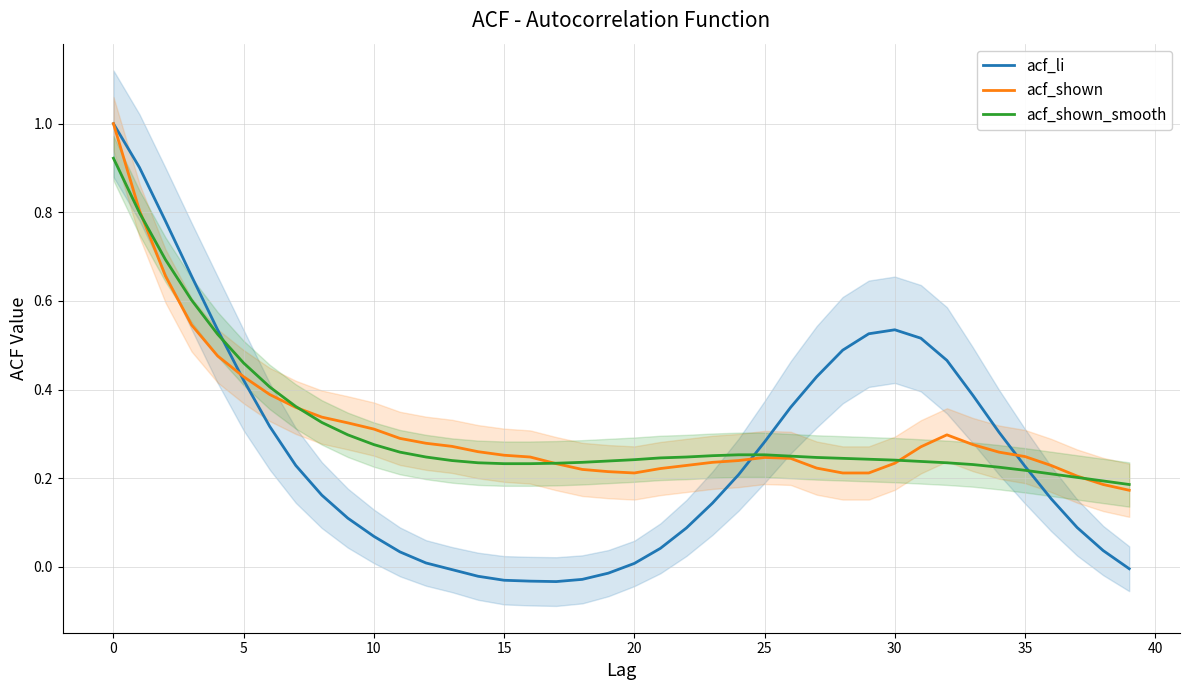

What is the maximum value for acf_li?

1.0